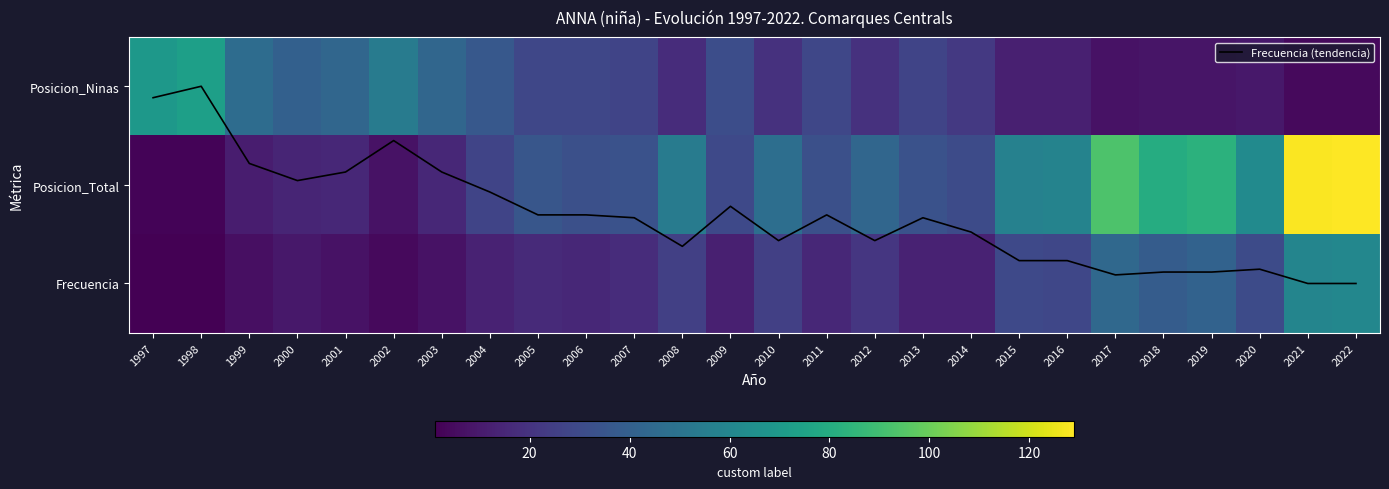

What is the sum of all Frecuencia values?

549.0